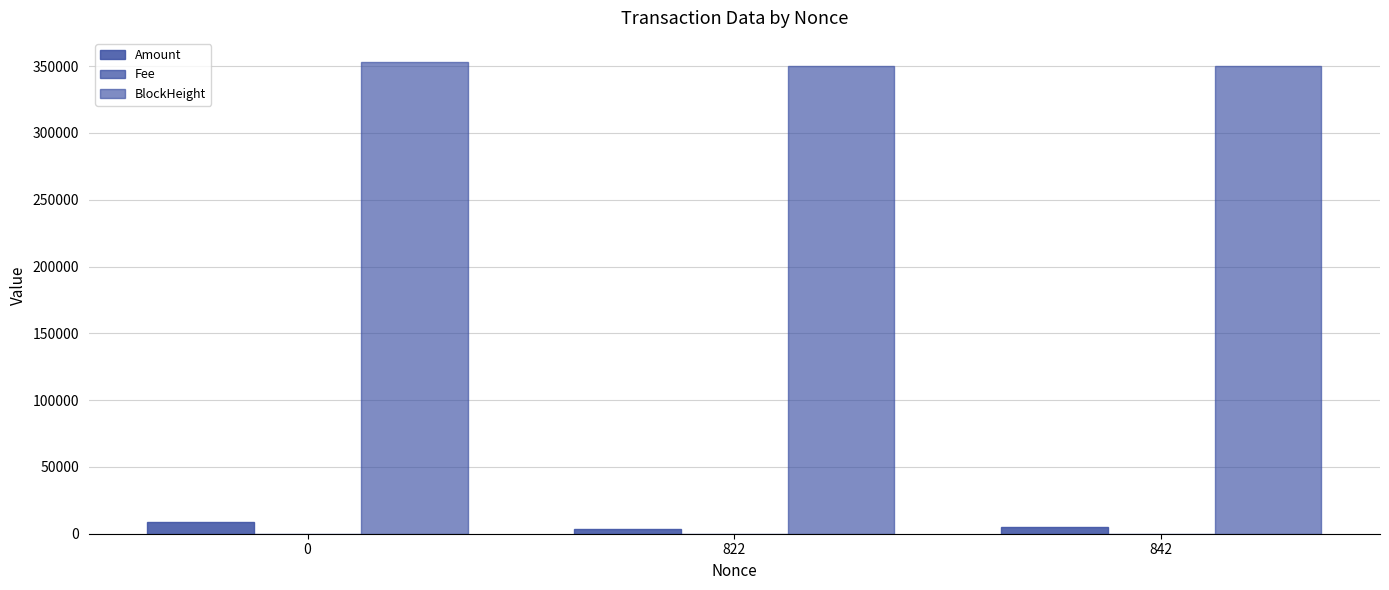

What is the smallest value displayed?

0.1